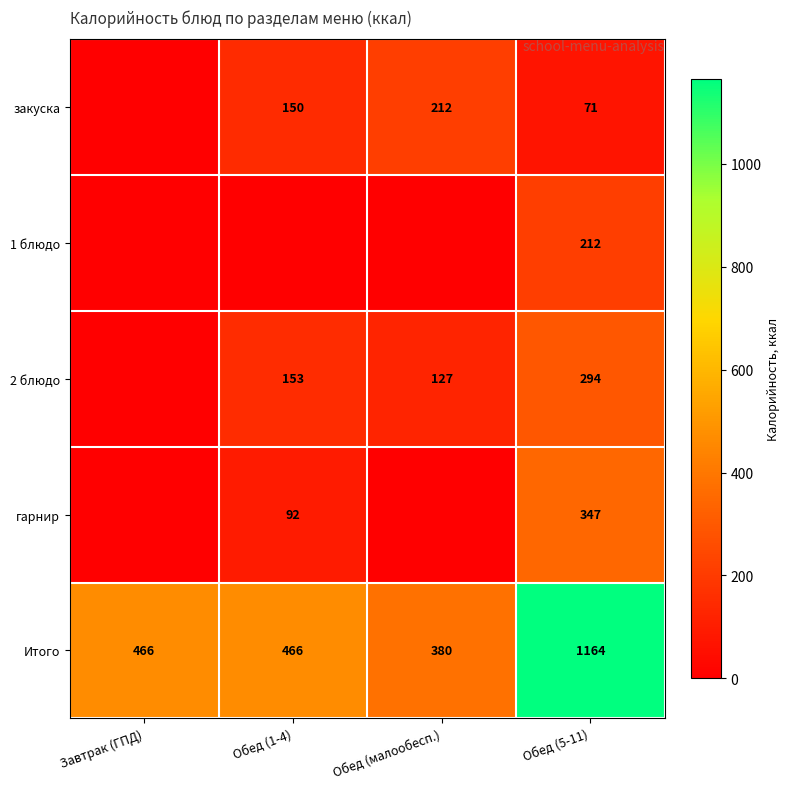

What is the spread (max minus min) of values at Обед (малообесп.)?

380.4